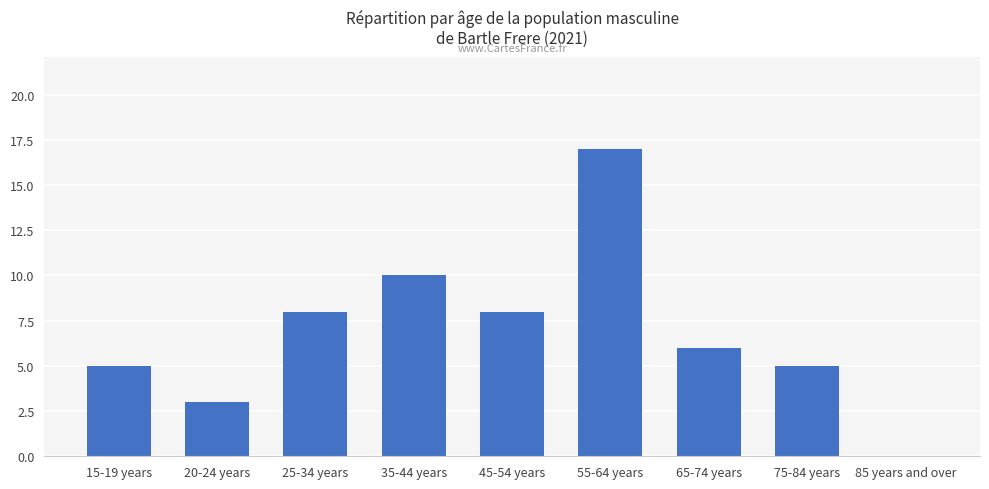

What is the sum of the values at 75-84 years and 20-24 years?

8